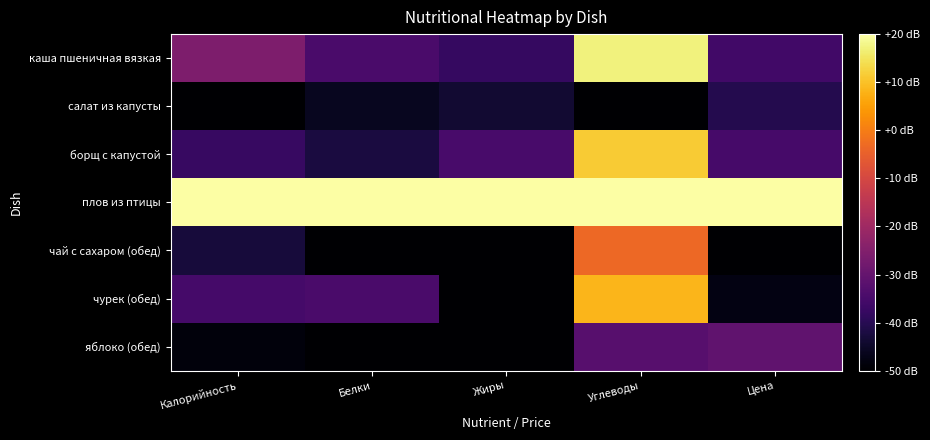

Rank the series at Белки from lowest to highest value.

чай с сахаром (обед), яблоко (обед), салат из капусты, борщ с капустой, каша пшеничная вязкая, чурек (обед), плов из птицы